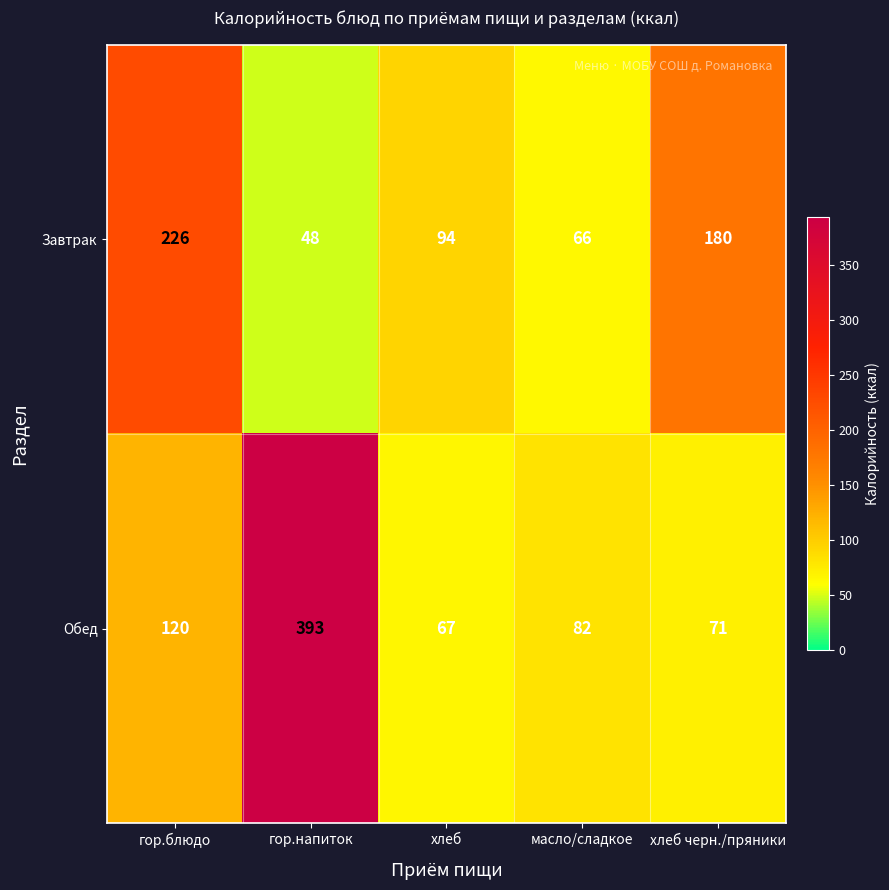

Is it true that Обед equals 67 at хлеб?

True